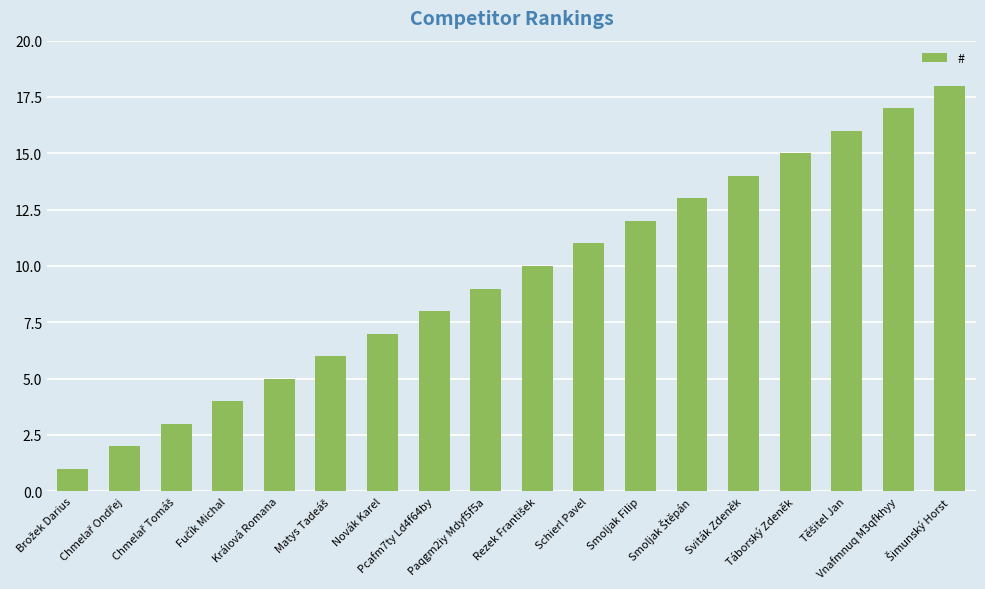

How many series are shown in this chart?

1